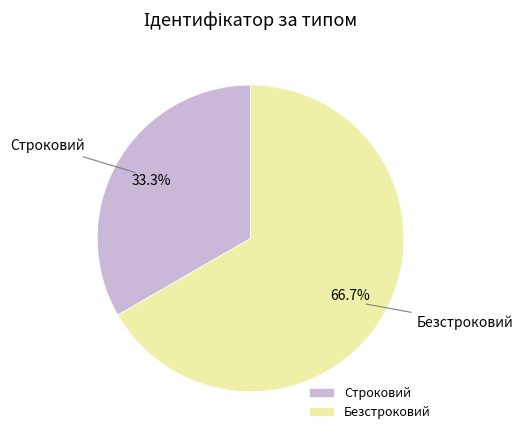

What percentage is the Строковий slice, to the nearest percent?

33%